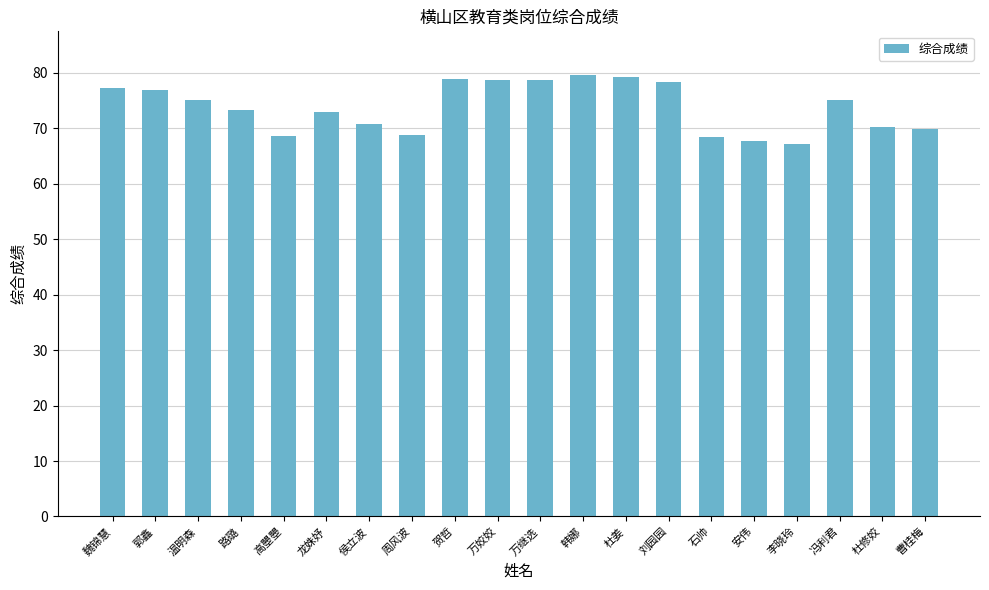

What is the change in value from 高瞾瞾 to 杜姜?

+10.7